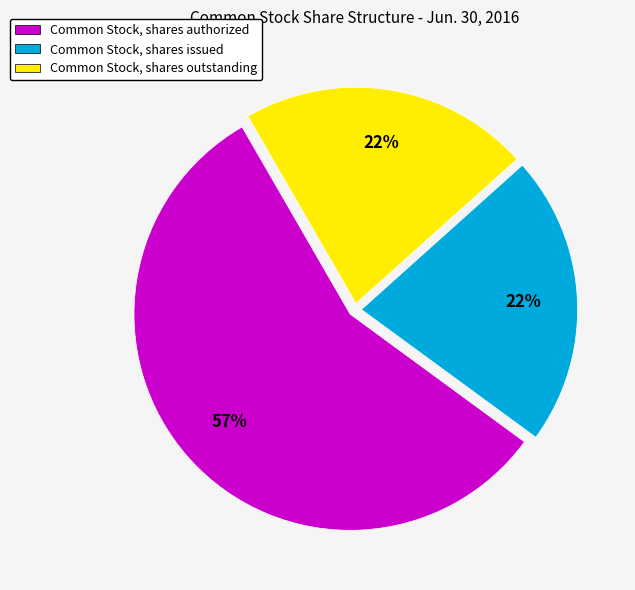

To the nearest percent, what portion does Common Stock, shares issued represent?

22%